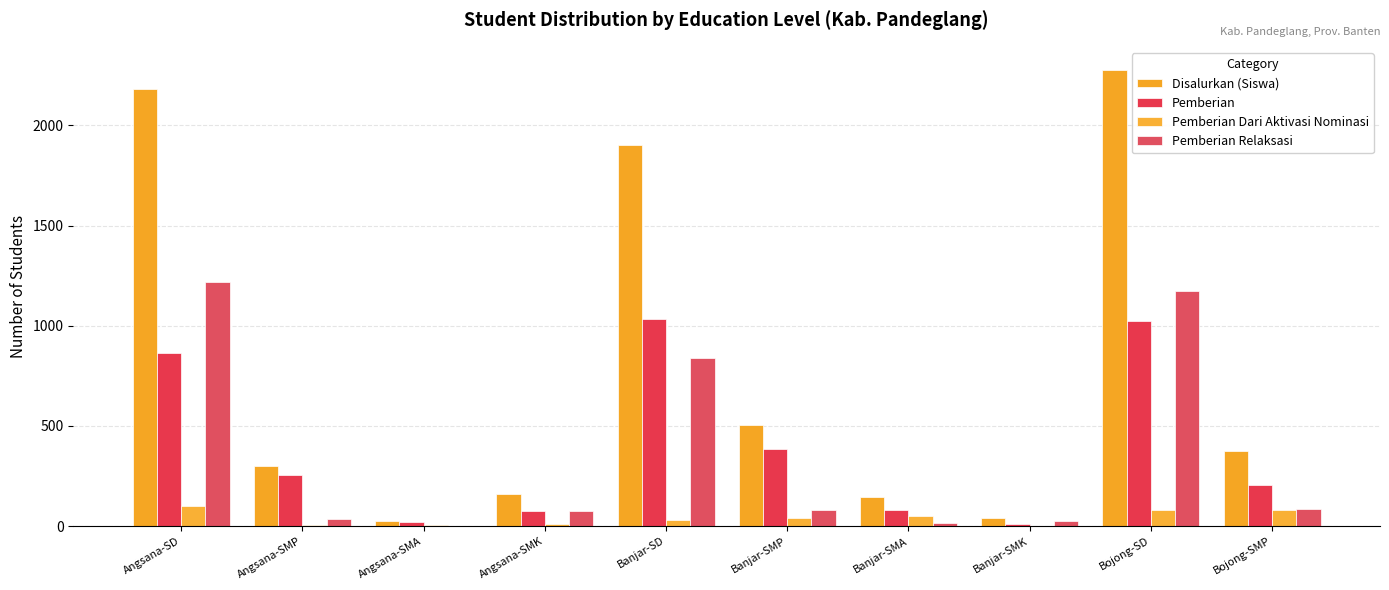

Between Bojong-SD and Bojong-SMP, which series saw the biggest shift?

Disalurkan (Siswa)